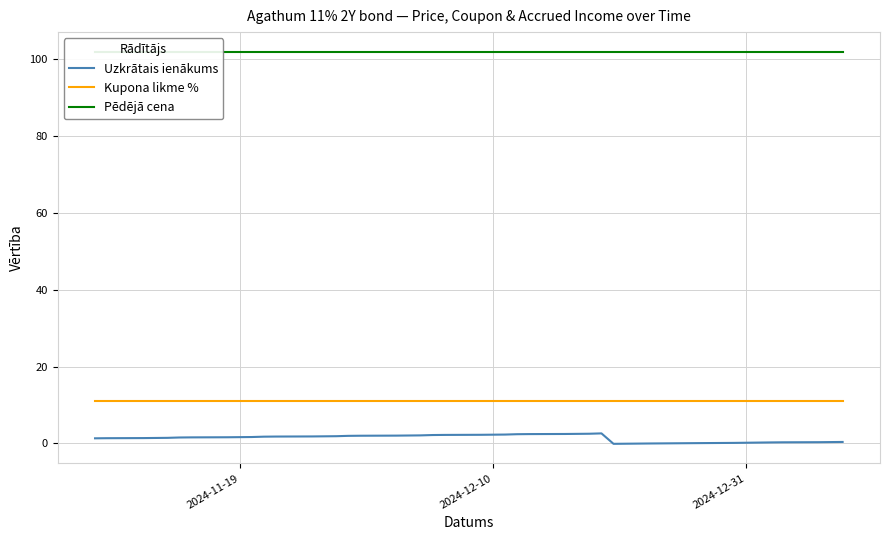

What is the highest value of the Uzkrātais ienākums series?

2.6